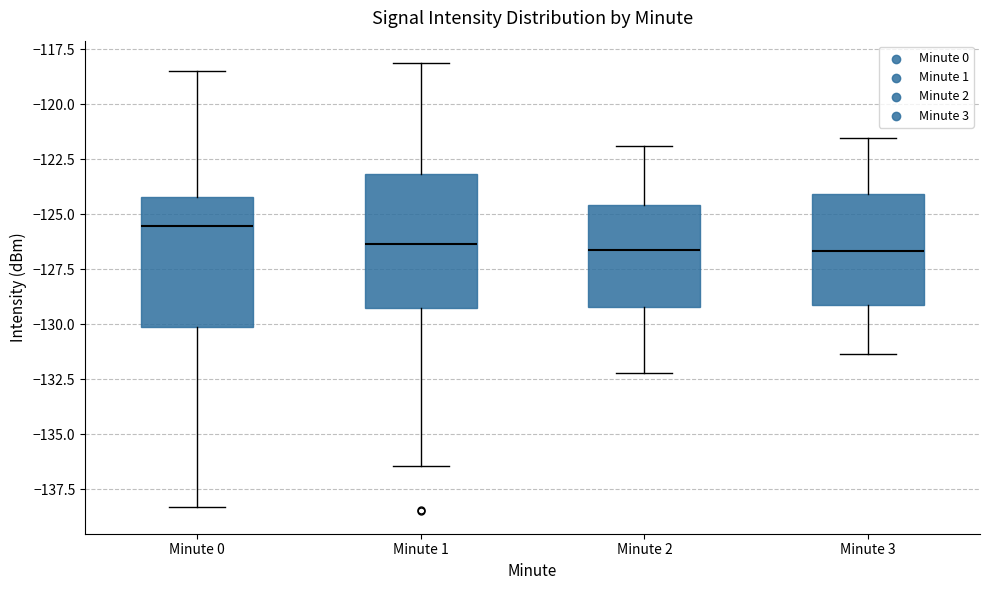

Where does the median line of the box for Minute 0 sit on the y-axis? The values are not printed on the chart, so give them approximately, as read against the axis.

-125.5